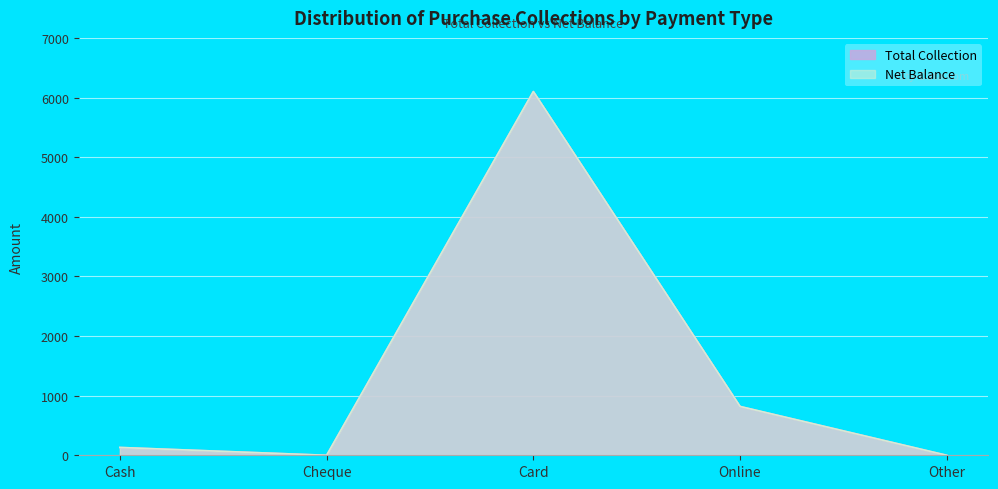

At which label does Net Balance first exceed 131?

Cash